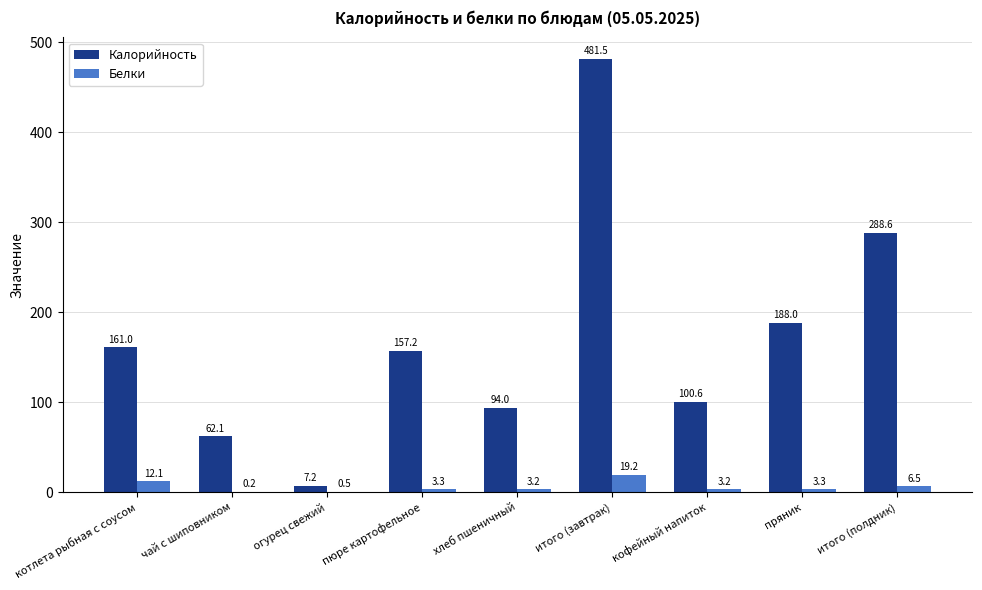

Which series has the largest total across all categories?

Калорийность